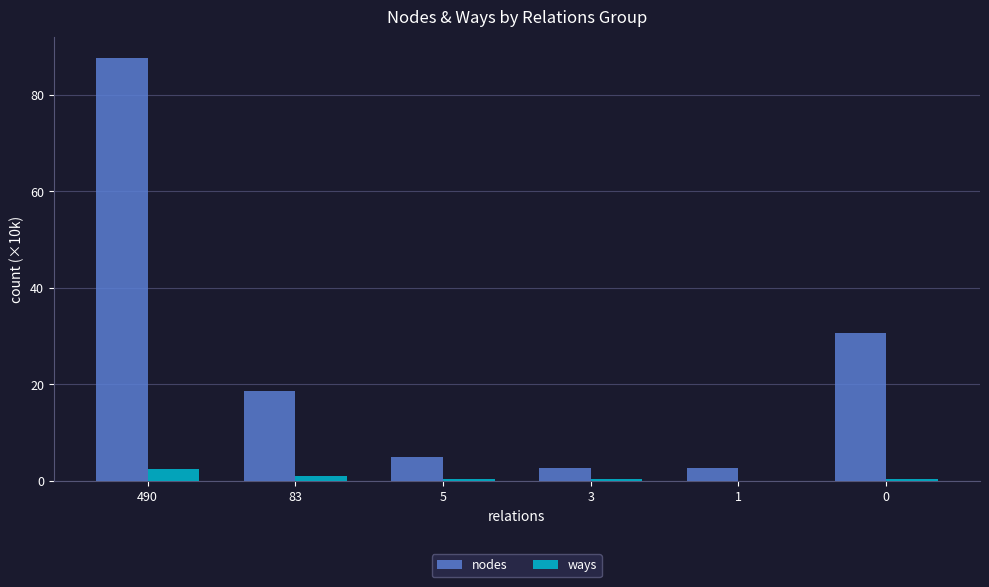

Which series has the largest total across all categories?

nodes